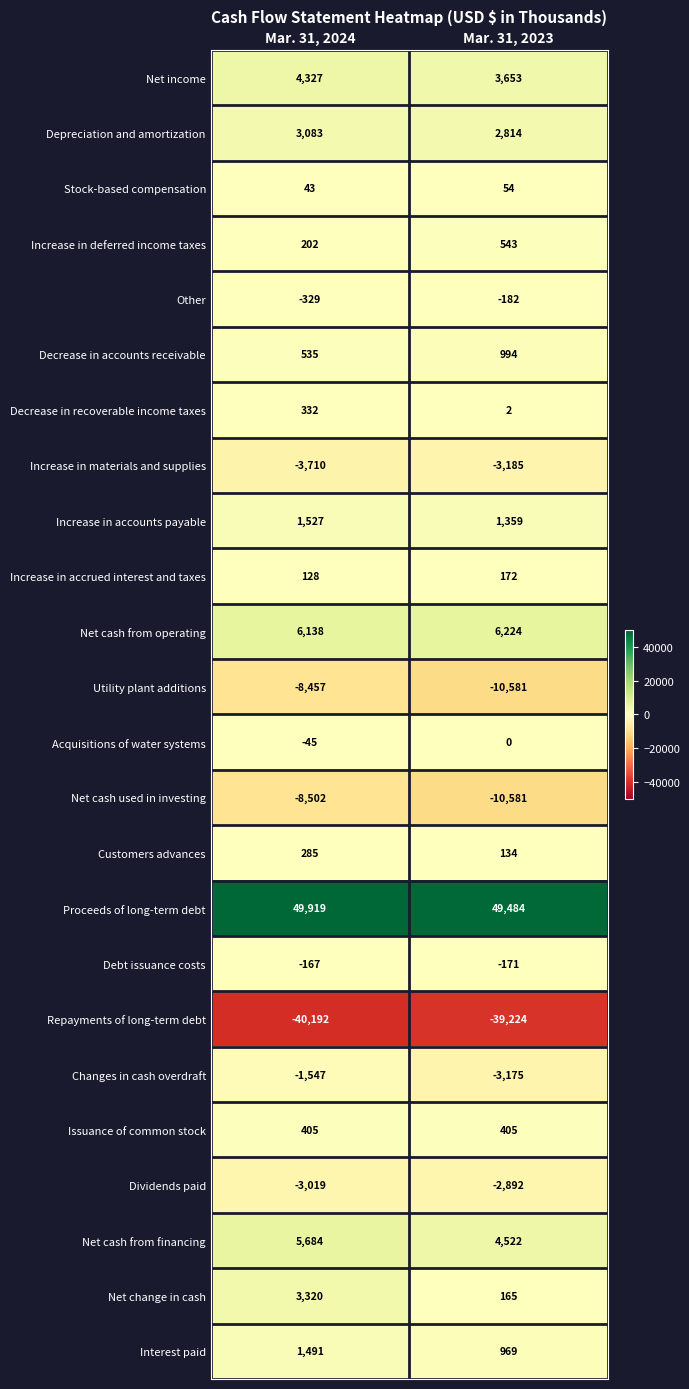

What is the sum of all Acquisitions of water systems values?

-45